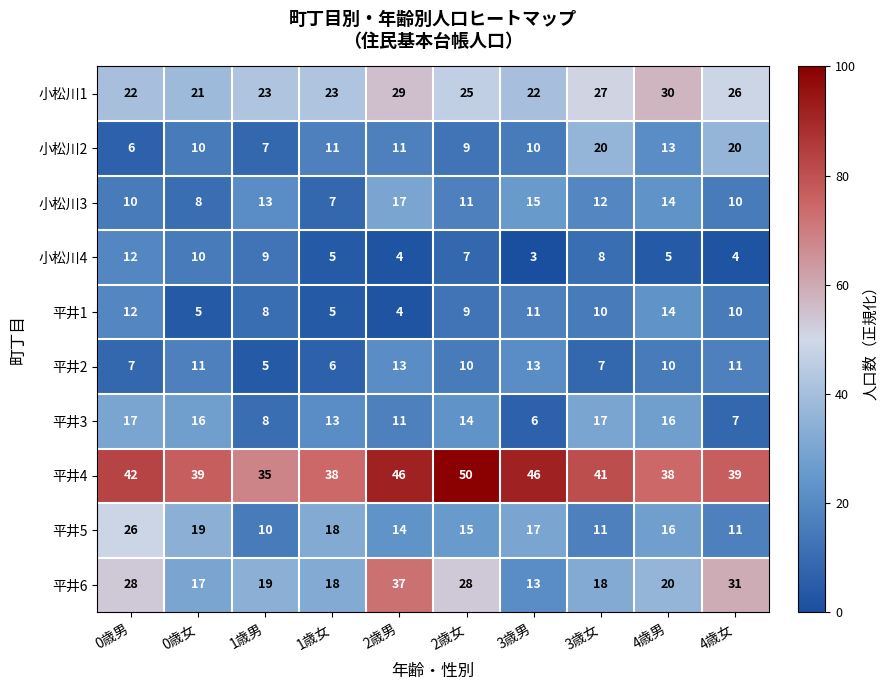

Which series has the largest total across all categories?

平井4